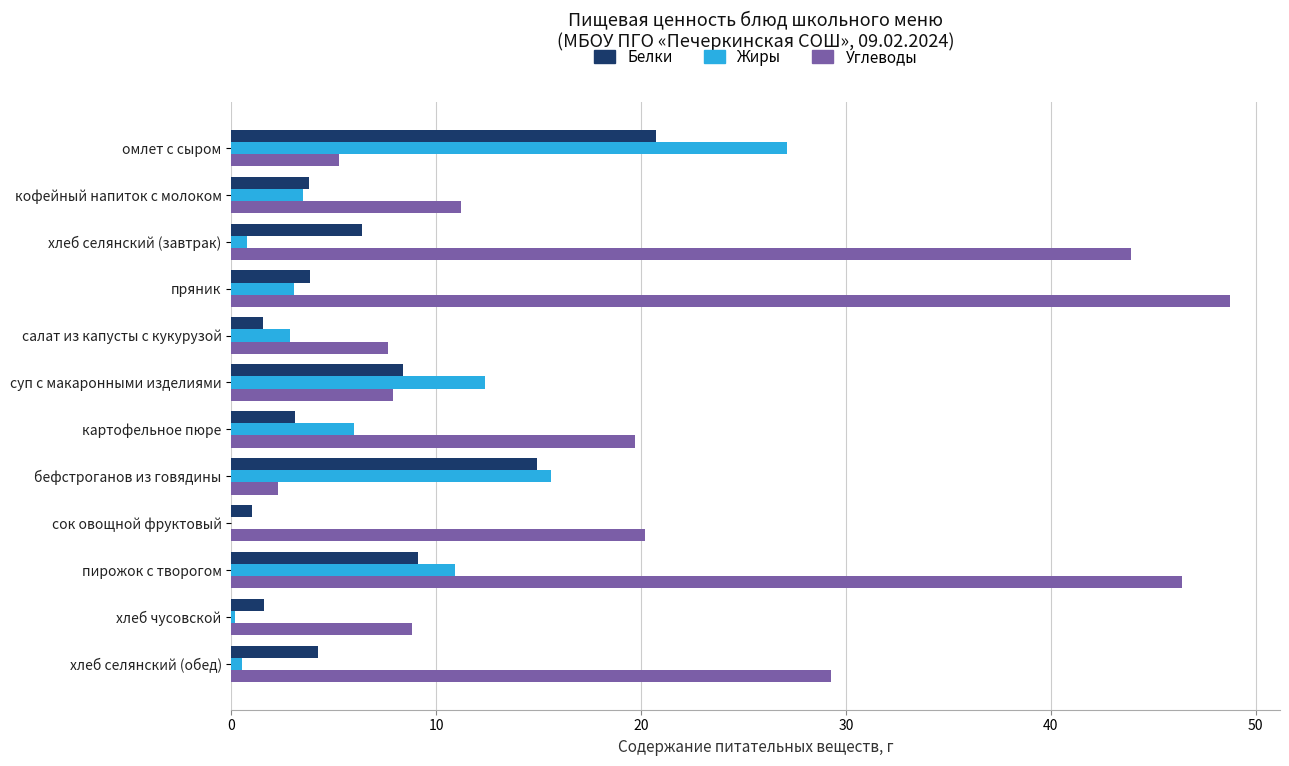

Is it true that Жиры equals 6.0 at картофельное пюре?

True